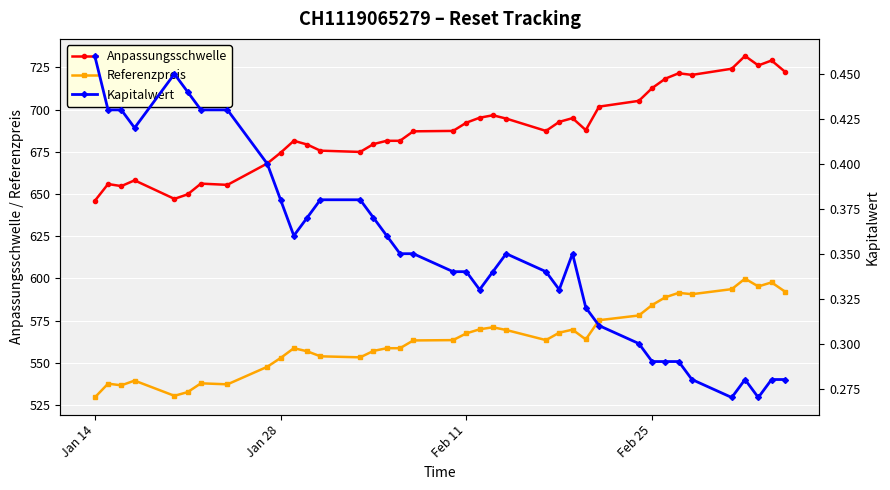

True or false: Anpassungsschwelle and Referenzpreis cross at least once.

False